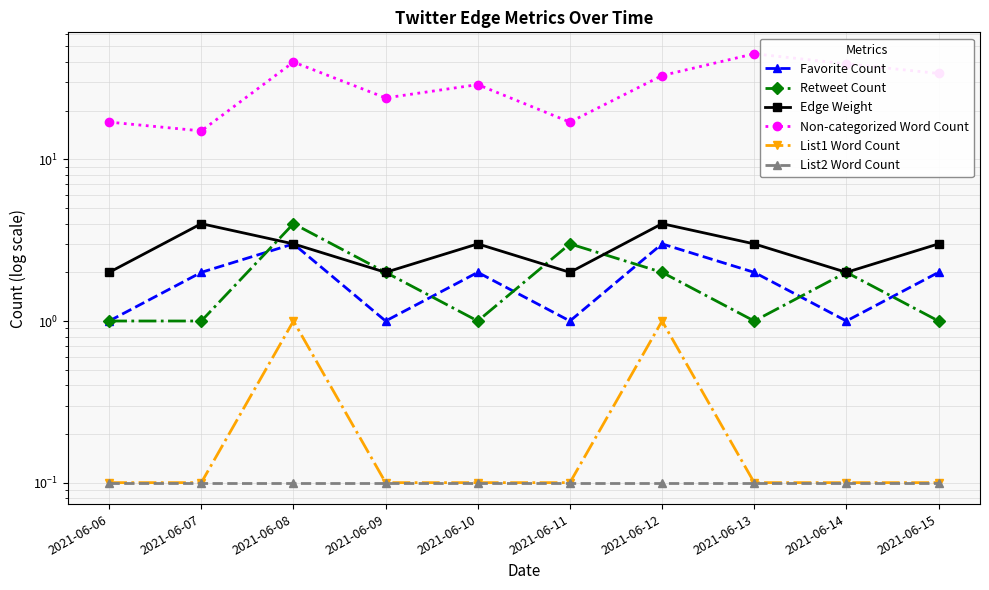

How many lines are shown in the chart?

6